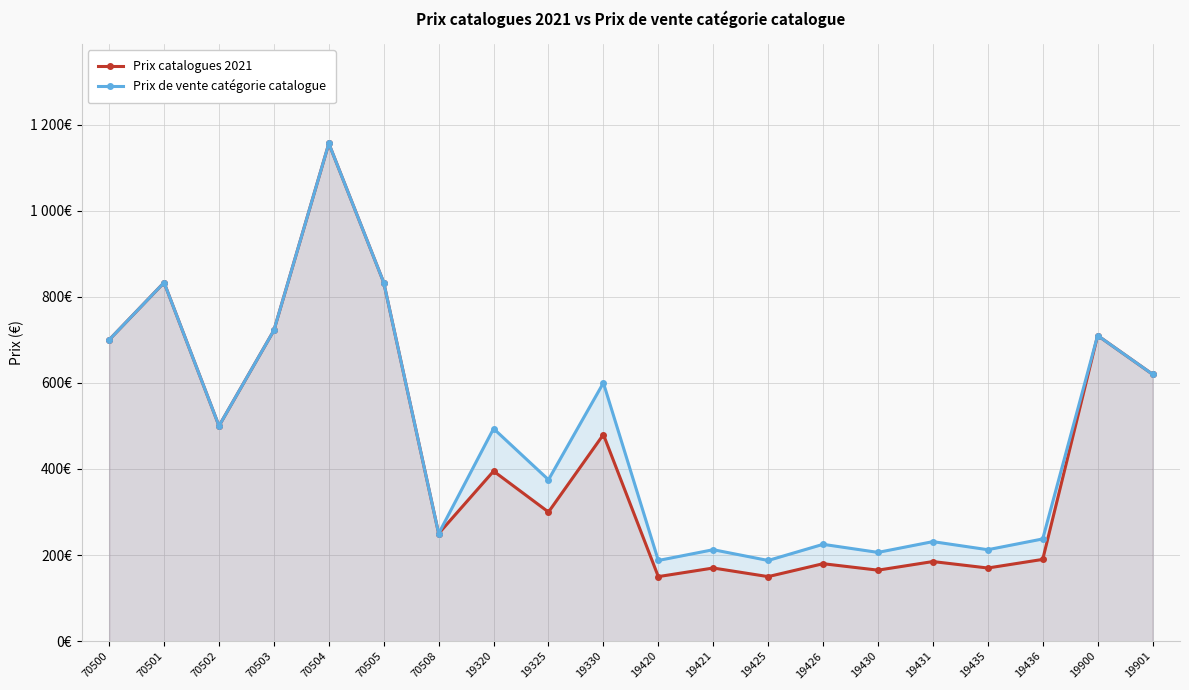

Is the value of Prix de vente catégorie catalogue at 19900 greater than the value of Prix catalogues 2021 at 19436?

Yes